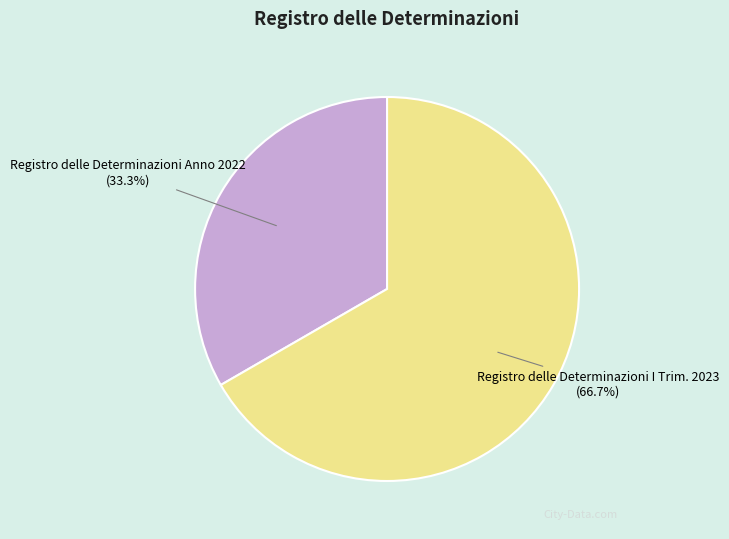

Which category has the smallest portion of the pie?

Registro delle Determinazioni Anno 2022